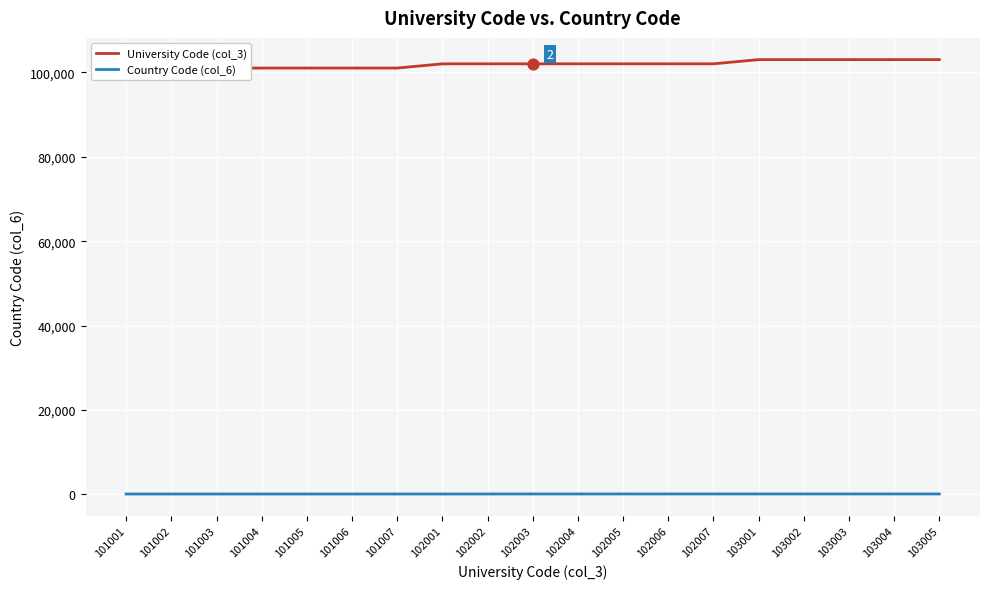

Which series has the largest total across all categories?

University Code (col_3)